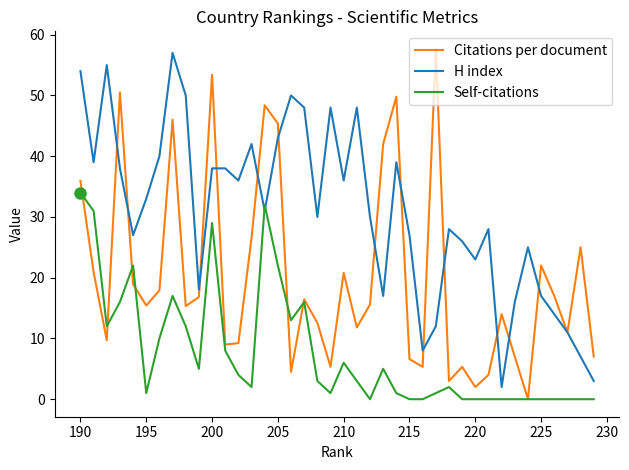

Which series has the largest total across all categories?

H index